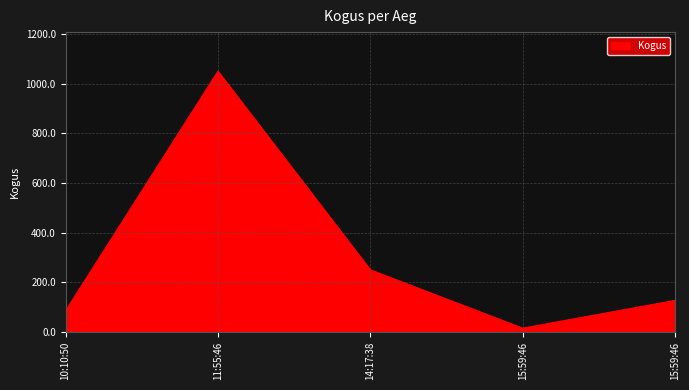

Which category has the lowest value across all series?

15:59:46